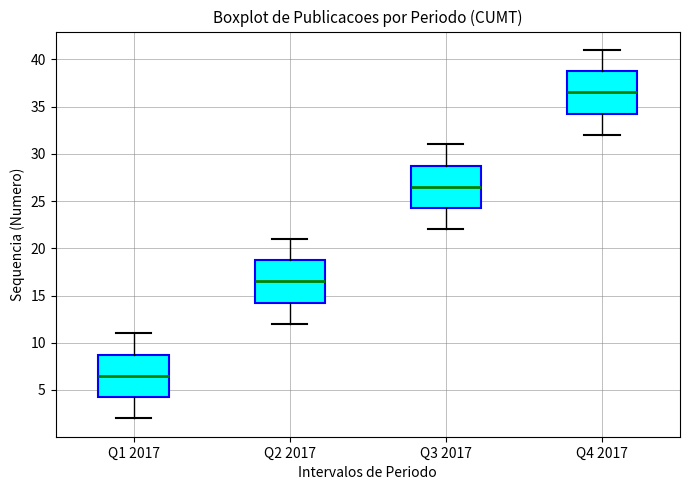

Where does the median line of the box for Q3 2017 sit on the y-axis? The values are not printed on the chart, so give them approximately, as read against the axis.

26.5